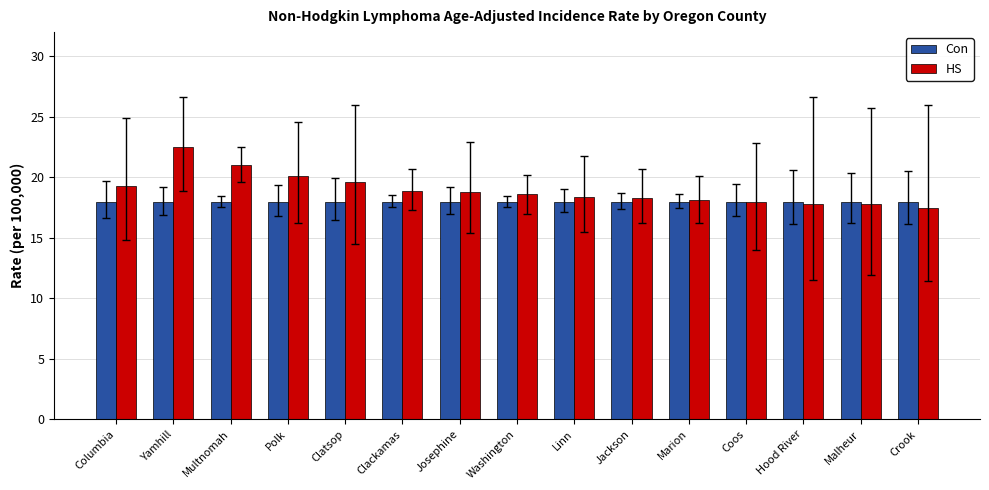

Rank the series by their maximum value, from highest to lowest.

HS, Con